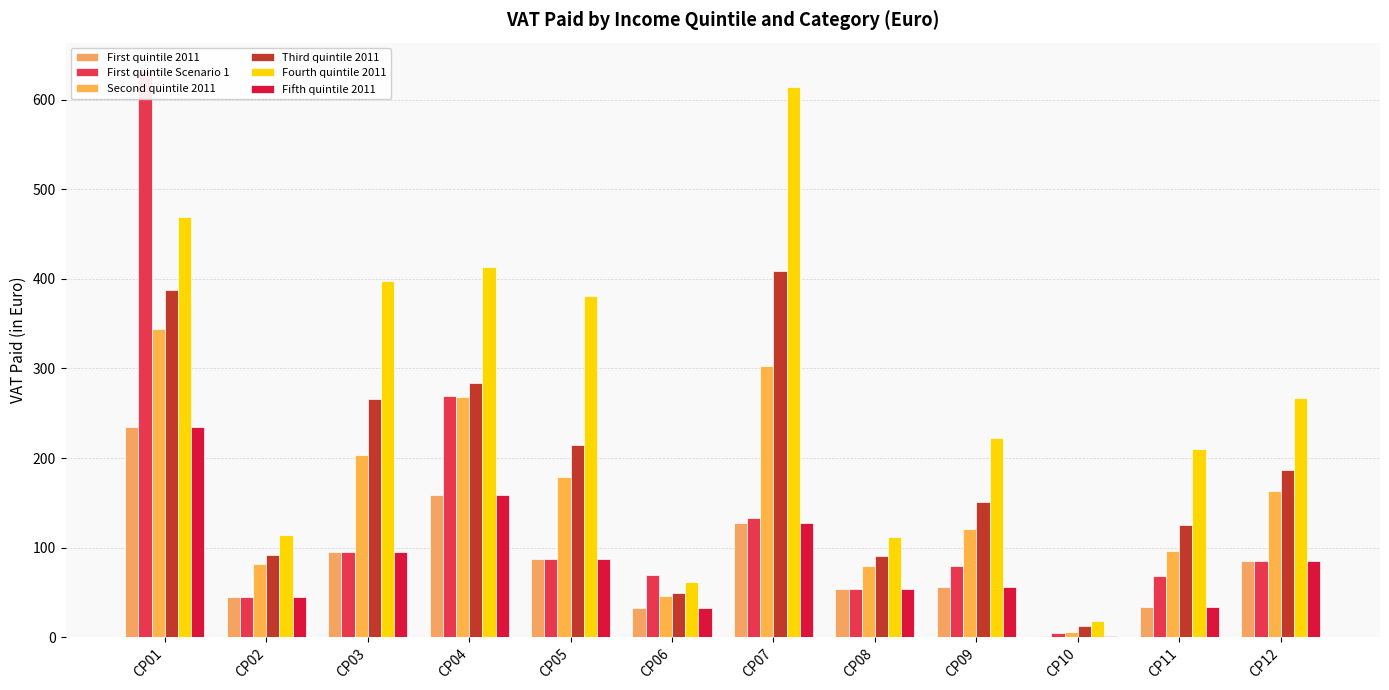

What is the total value across all series at CP10?

43.9